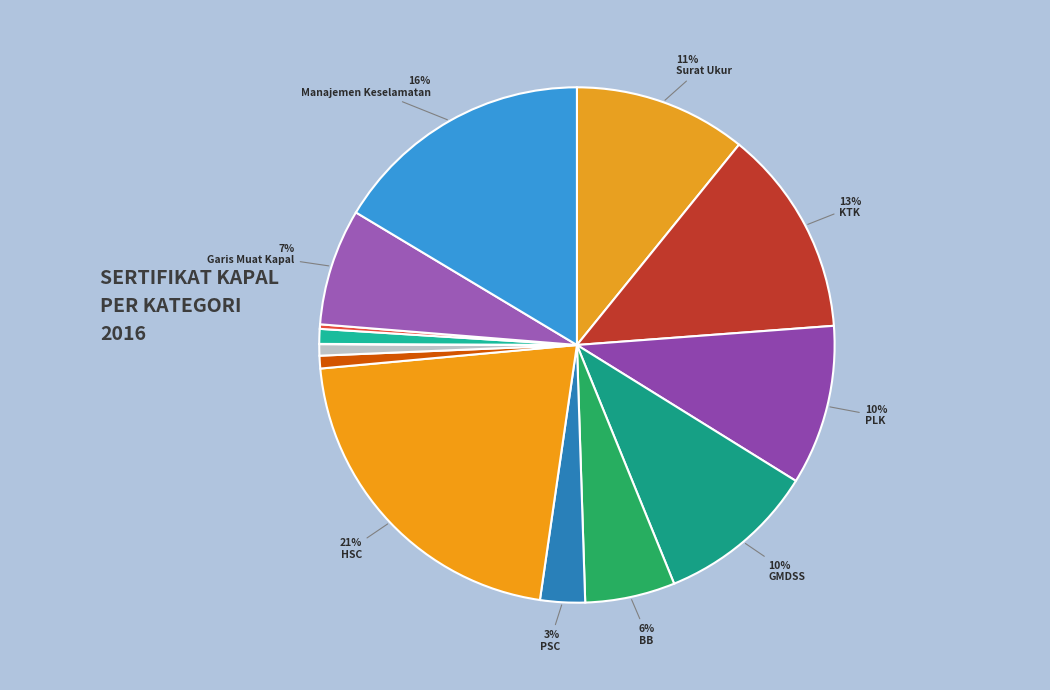

How many slices are in this pie chart?

14